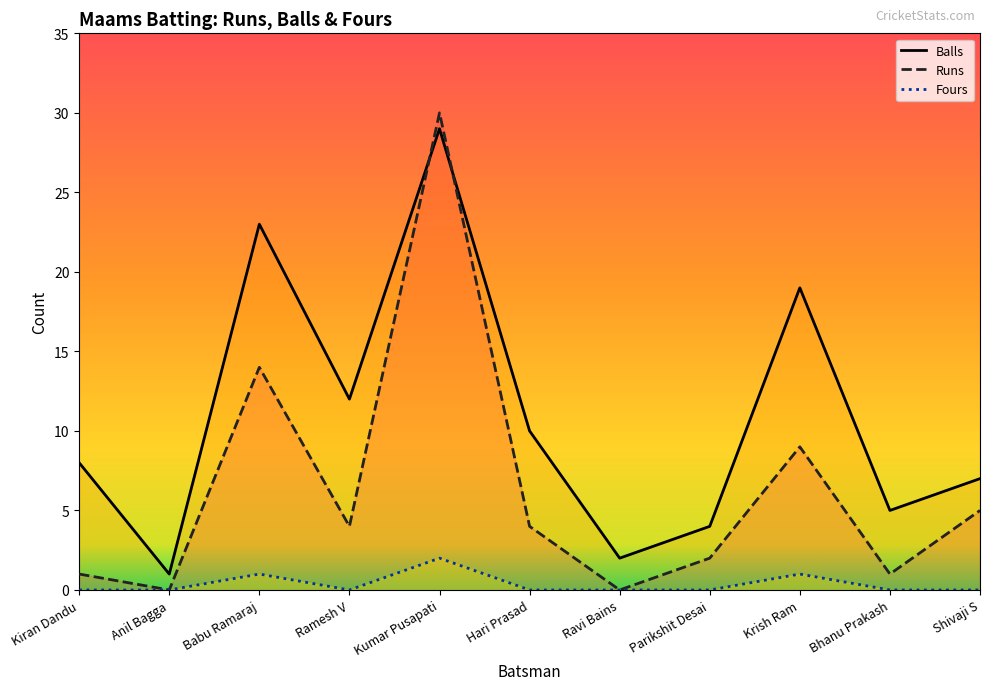

True or false: Fours and Runs intersect in this chart.

False